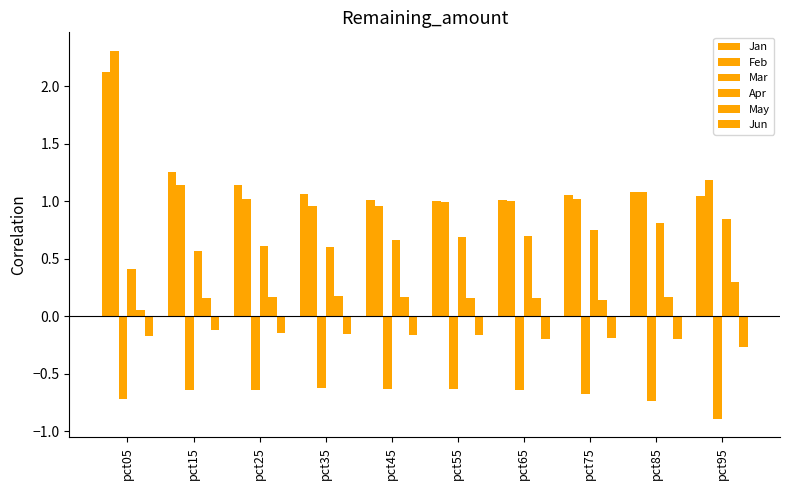

What is the average value of the Feb series?

1.2